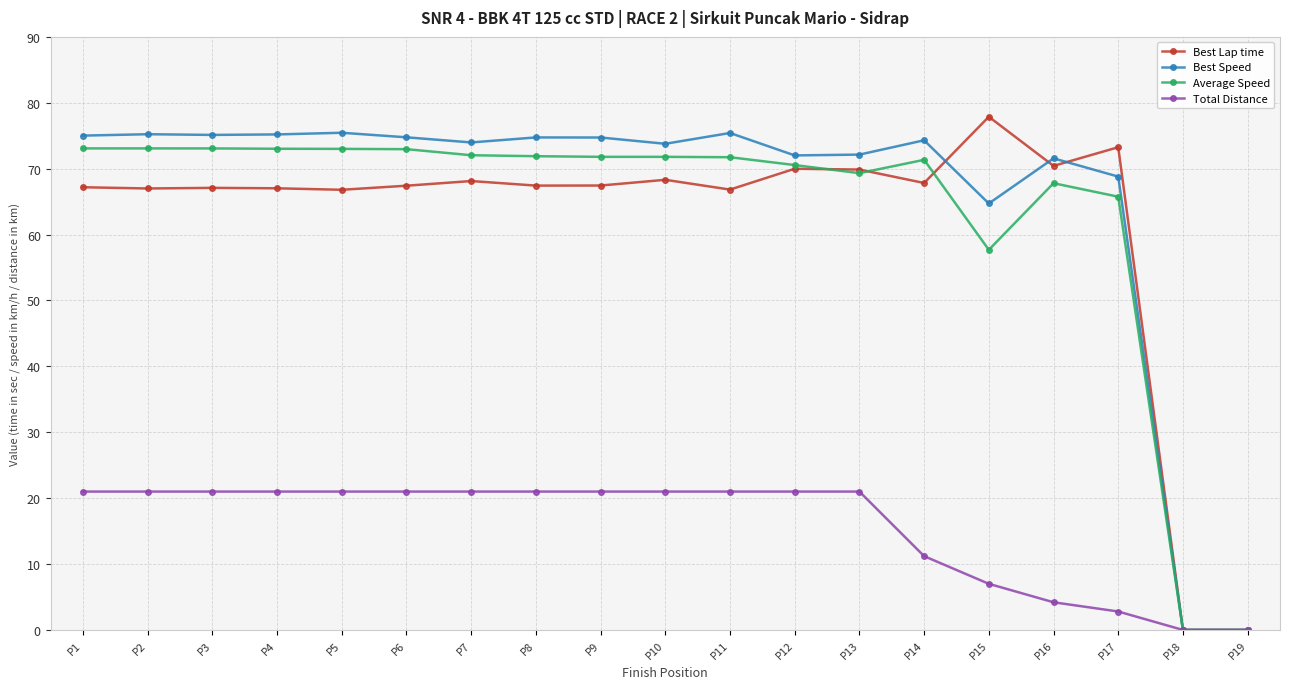

What is the difference between the highest and lowest values at P5?

54.5